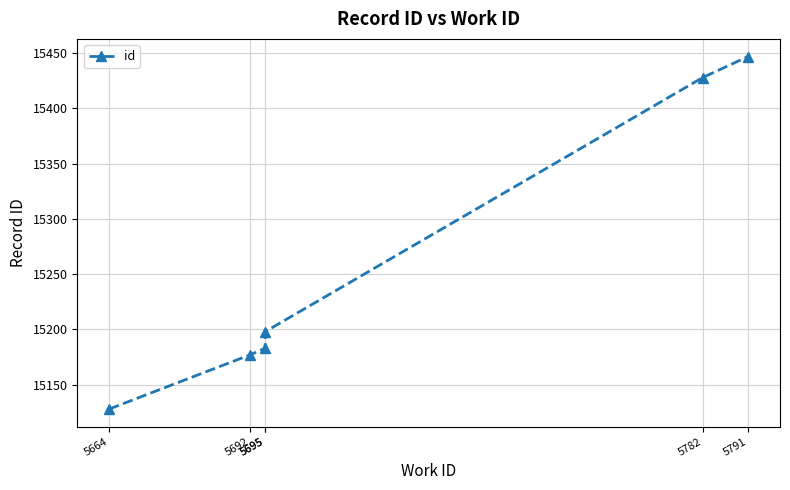

At which label does the data first exceed 15198?

5782